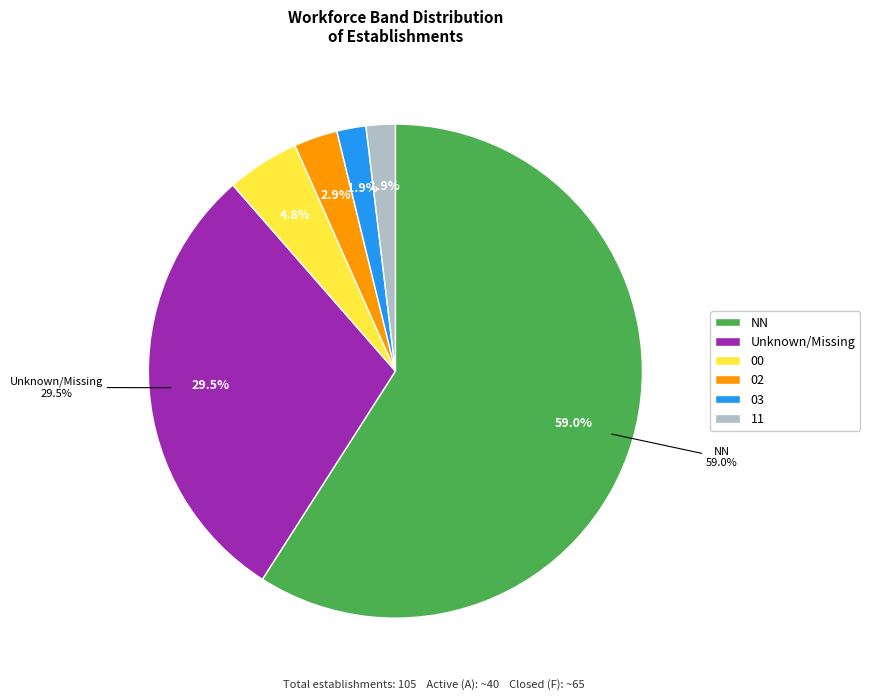

Does  represent more than half of the total?

No